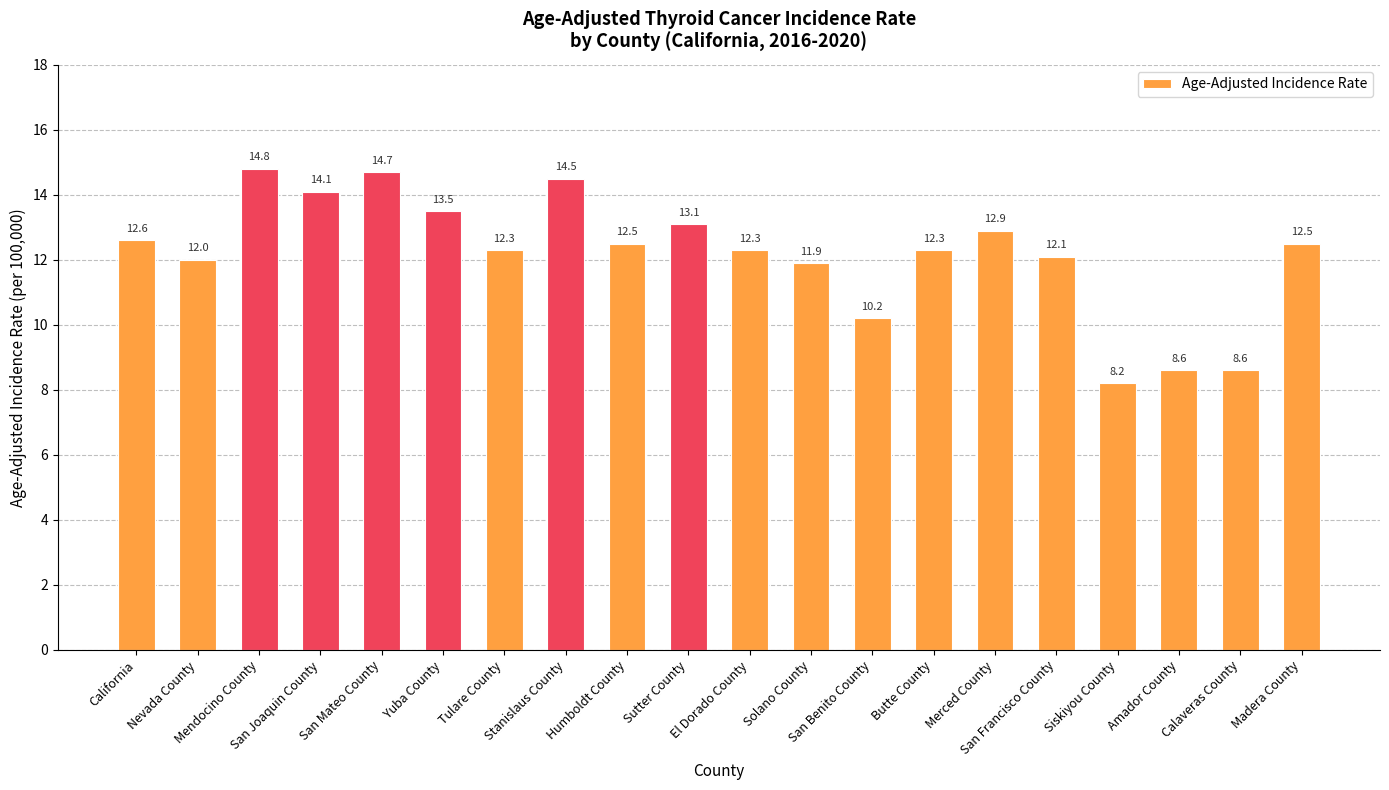

Which has a higher value, El Dorado County or Yuba County?

Yuba County